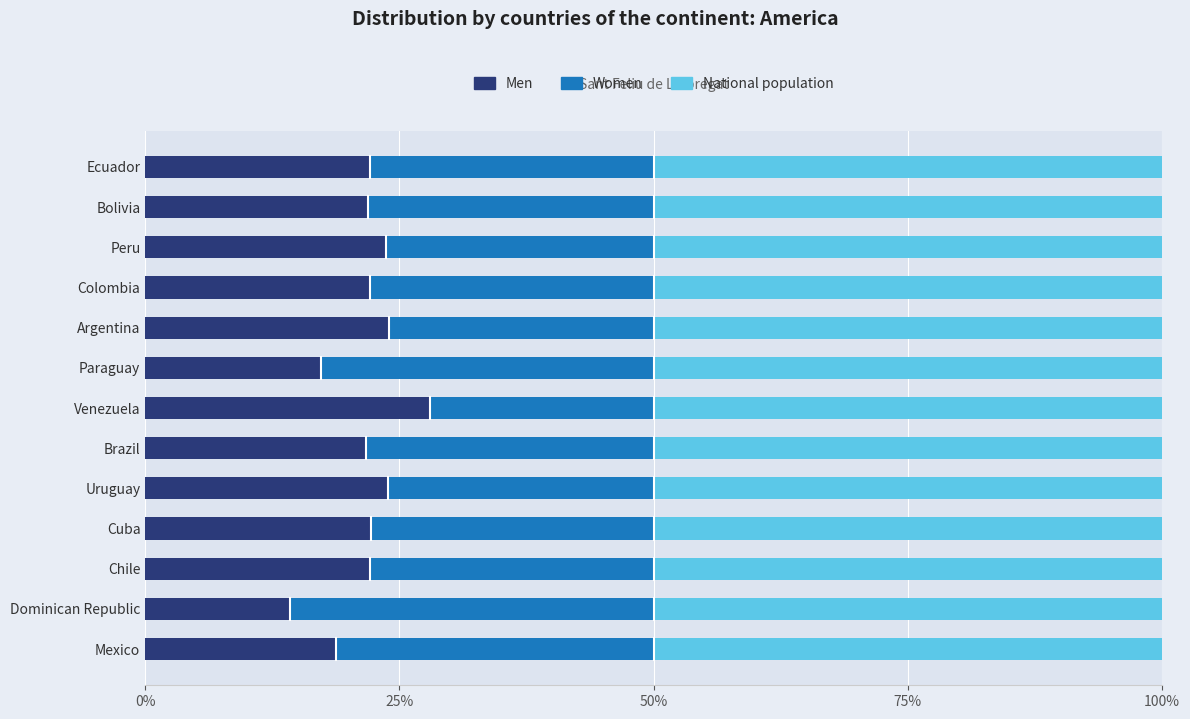

True or false: Men has a value of 22.1 at Colombia.

True